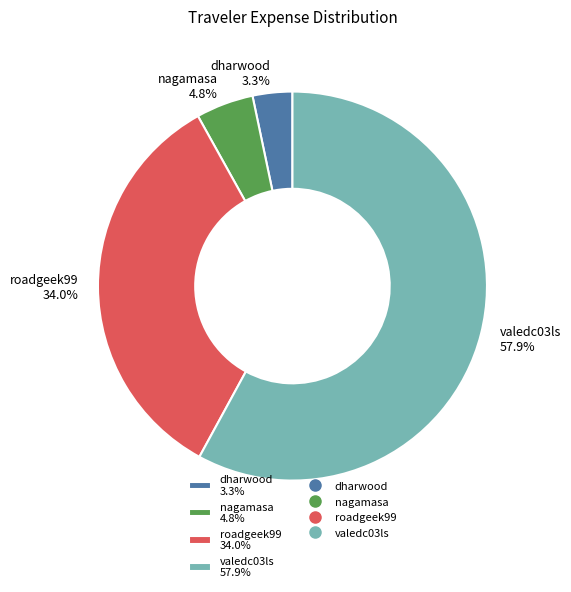

To the nearest percent, what portion does roadgeek99 represent?

34%